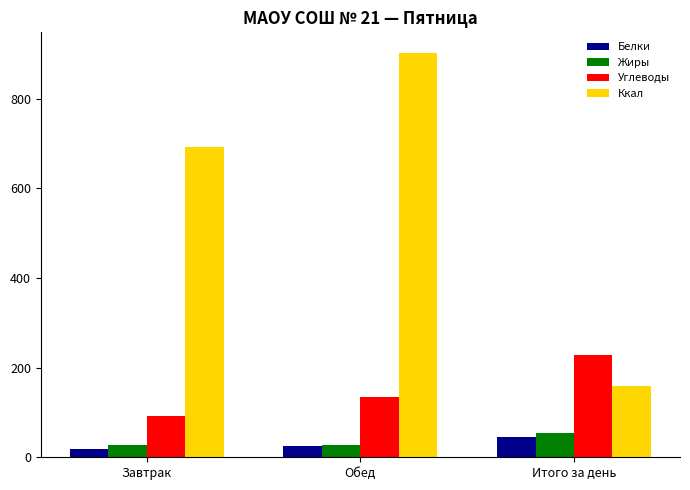

What is the maximum value shown in the chart?

902.6